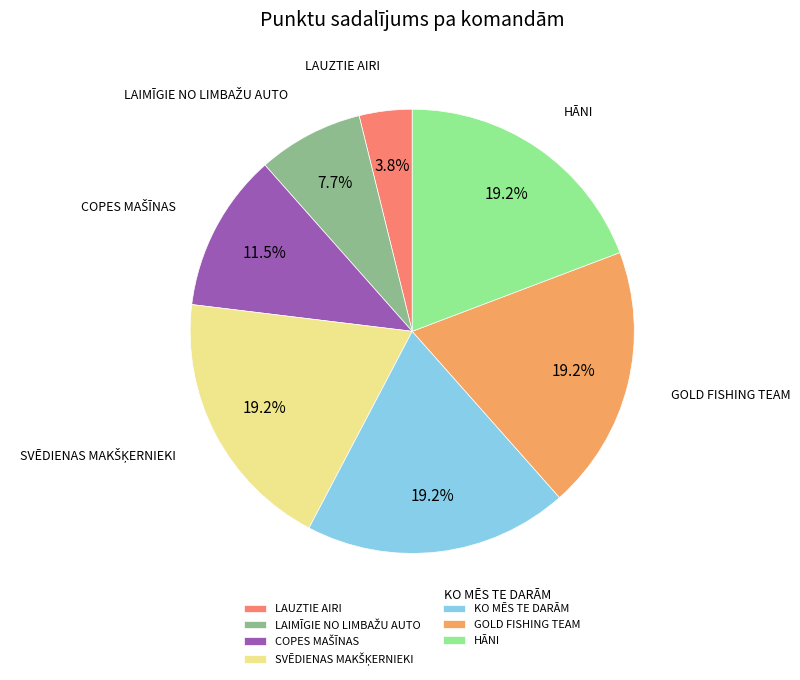

Which category has the smallest portion of the pie?

LAUZTIE AIRI